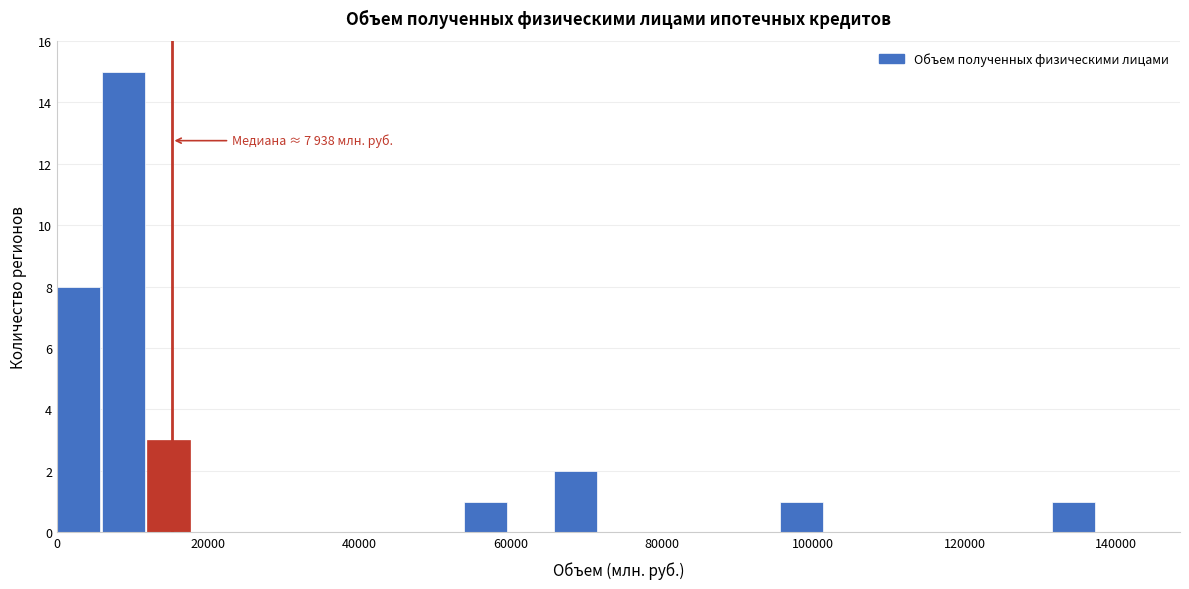

Read against the x-axis, roughly where is the centre of the tallest bar?

8000